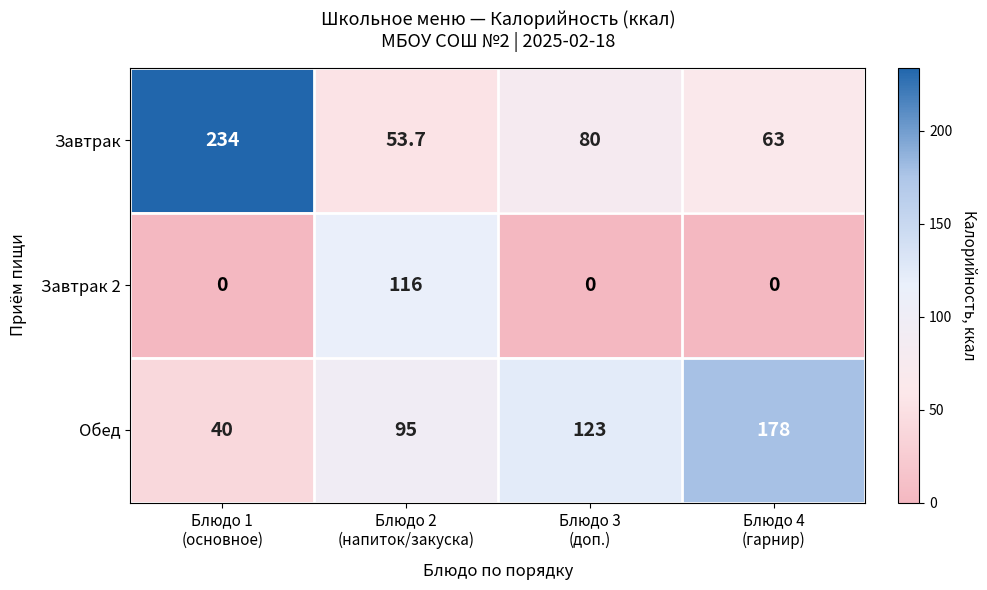

At which category is the sum across all series the highest?

Блюдо 1
(основное)